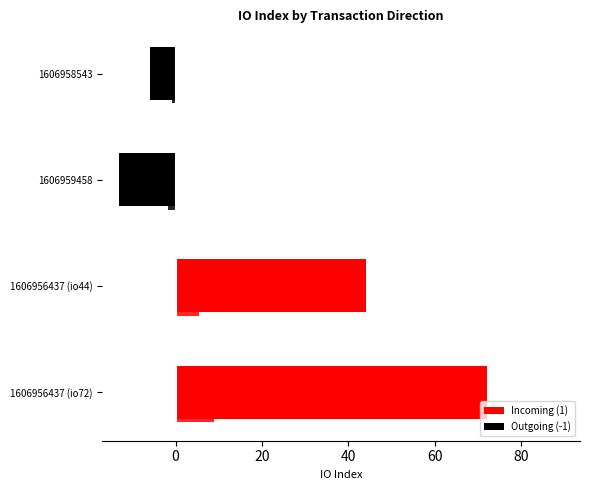

Count the Outgoing (-1) values in the range -13 to -6.

2